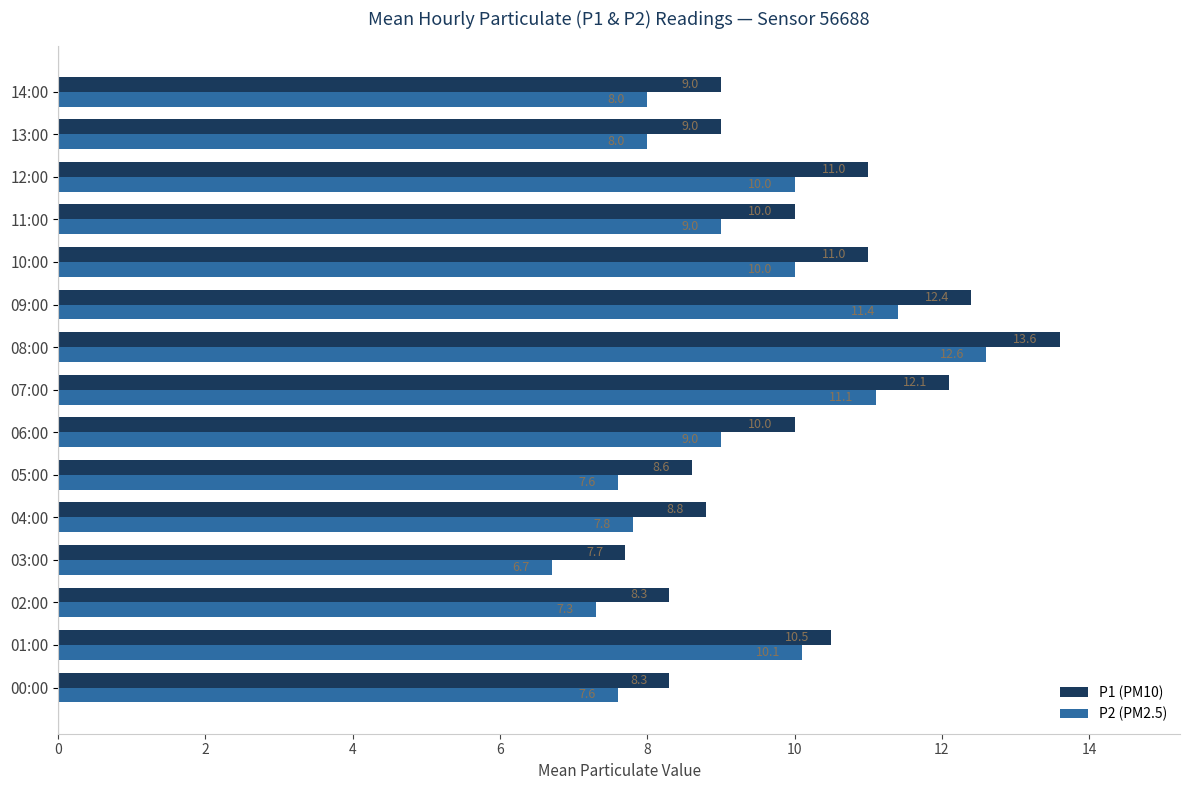

True or false: P2 (PM2.5) has a value of 8.0 at 14:00.

True